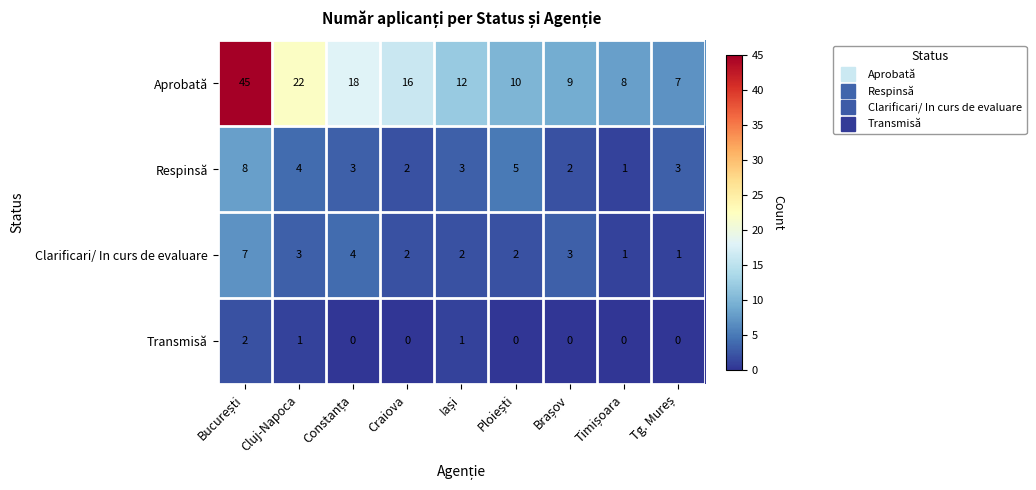

Count the Respinsă values in the range 2 to 4.

6